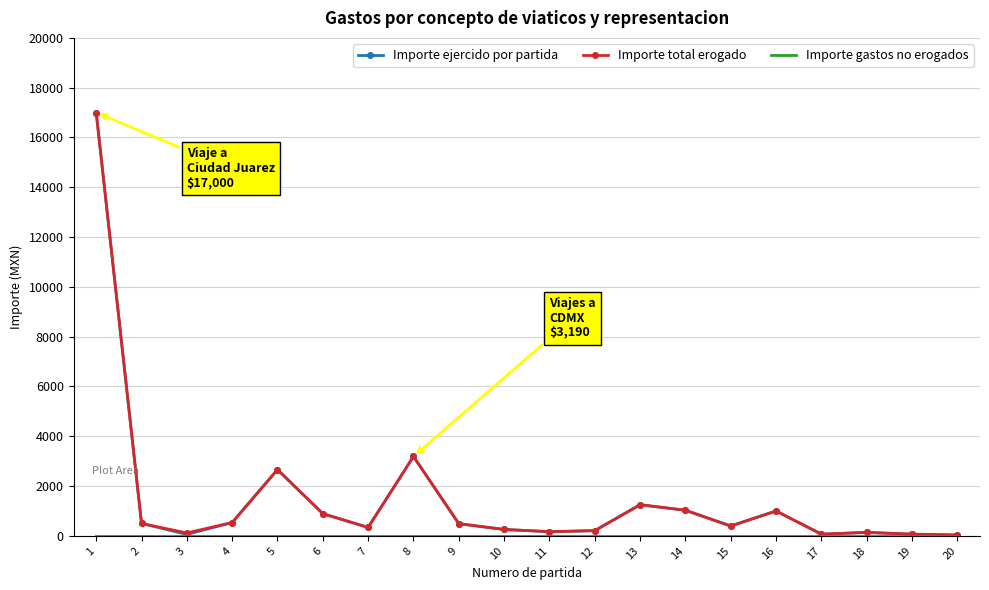

What is the total value across all series at 14?

2060.2